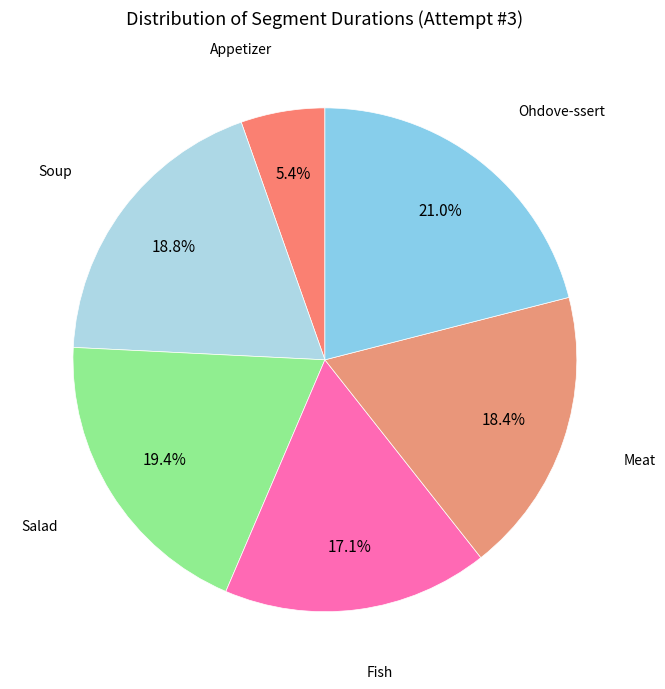

How many slices are in this pie chart?

6